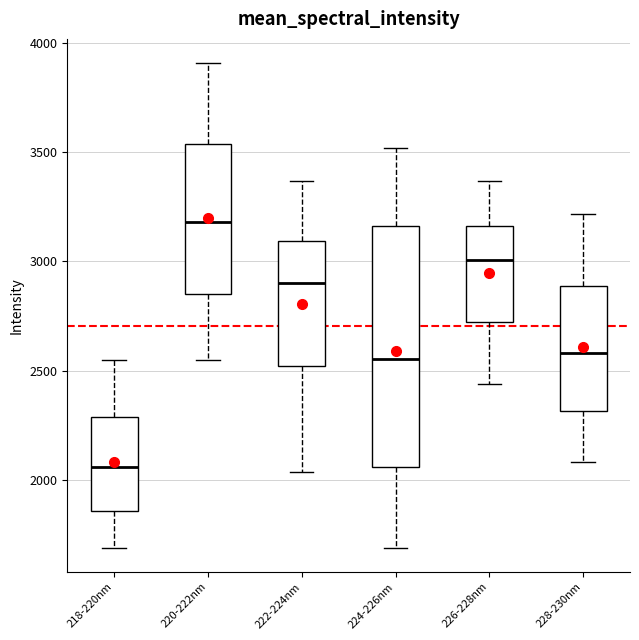

Where does the median line of the box for 224-226nm sit on the y-axis? The values are not printed on the chart, so give them approximately, as read against the axis.

2550